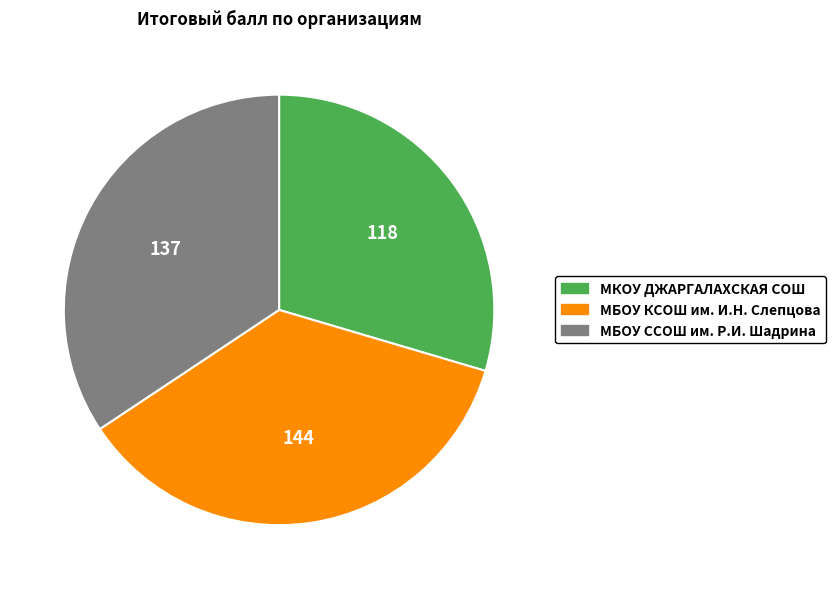

Is there a majority slice in this chart?

No